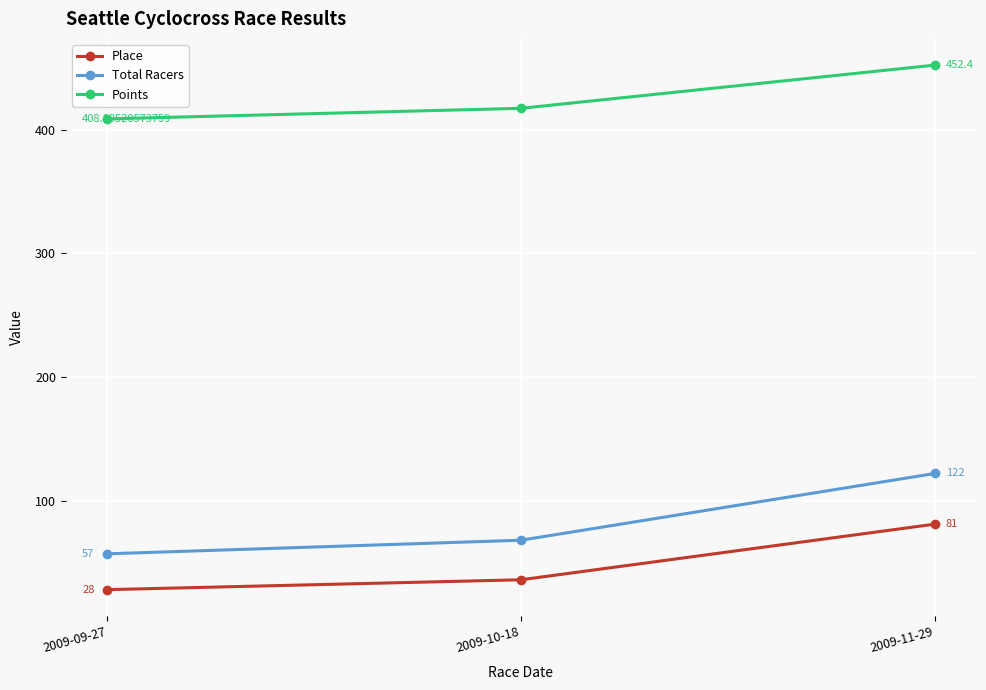

Rank the series by their maximum value, from lowest to highest.

Place, Total Racers, Points